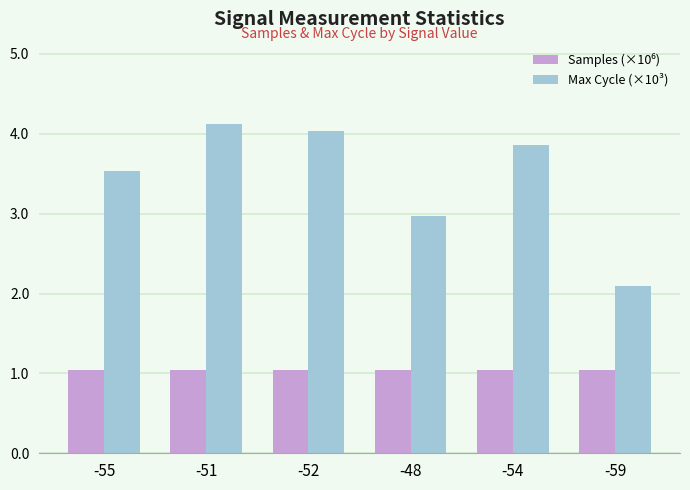

At which label does Max Cycle (×10³) reach its minimum?

-59